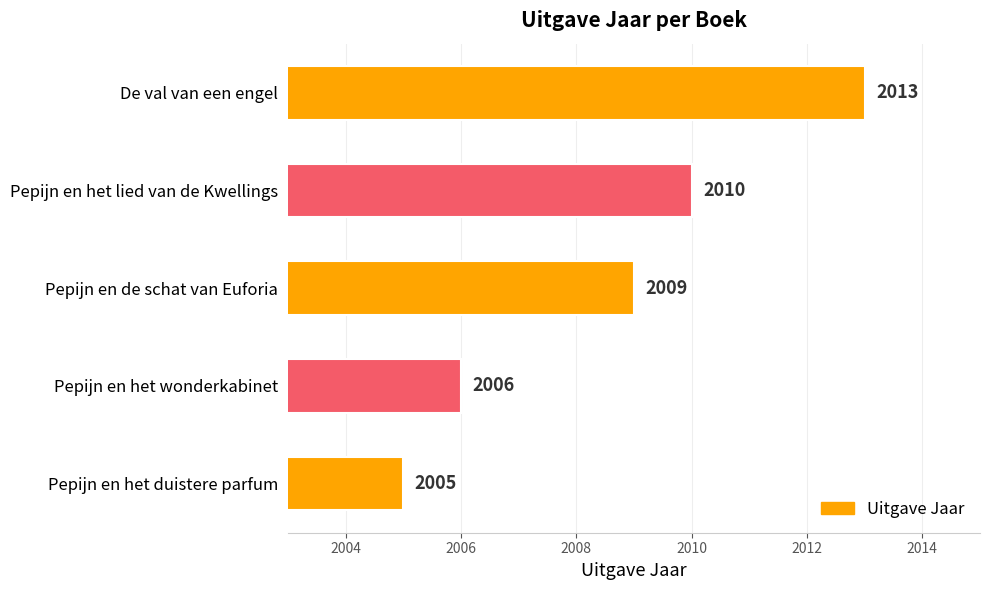

The chart shows a value of 2702 at Pepijn en de schat van Euforia. True or false?

False